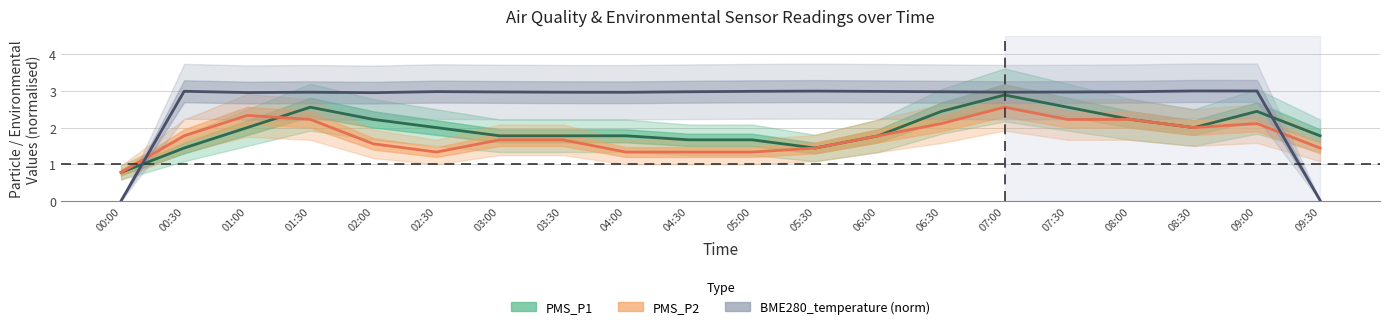

What is the difference between the maximum and minimum values in the PMS_P2 series?

1.8